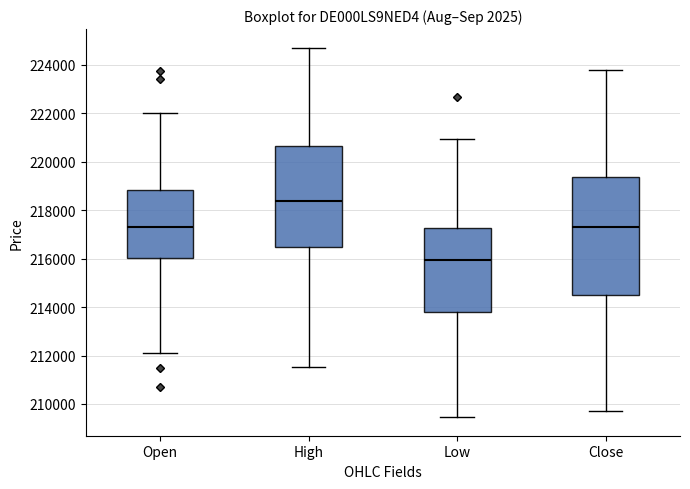

Where does the lower whisker of the box for Open end on the y-axis? The values are not printed on the chart, so give them approximately, as read against the axis.

212000